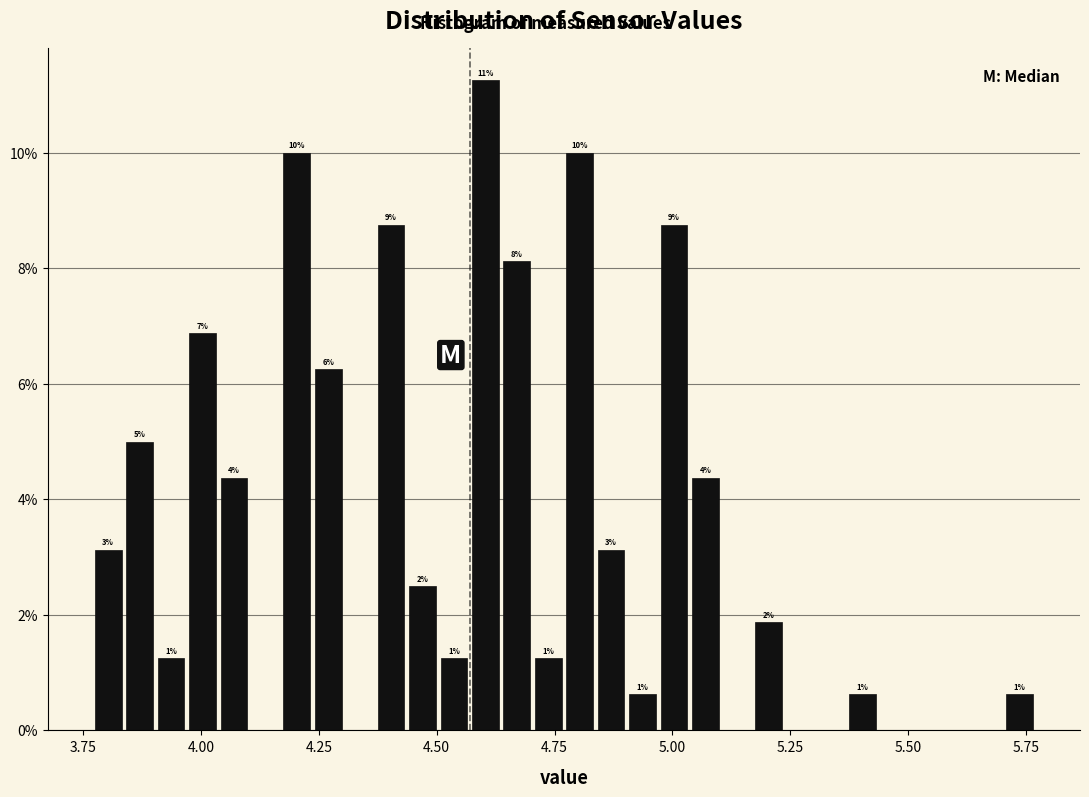

Around what value on the x-axis is the tallest bar? Give the approximate position of its centre, as read against the axis.

4.60